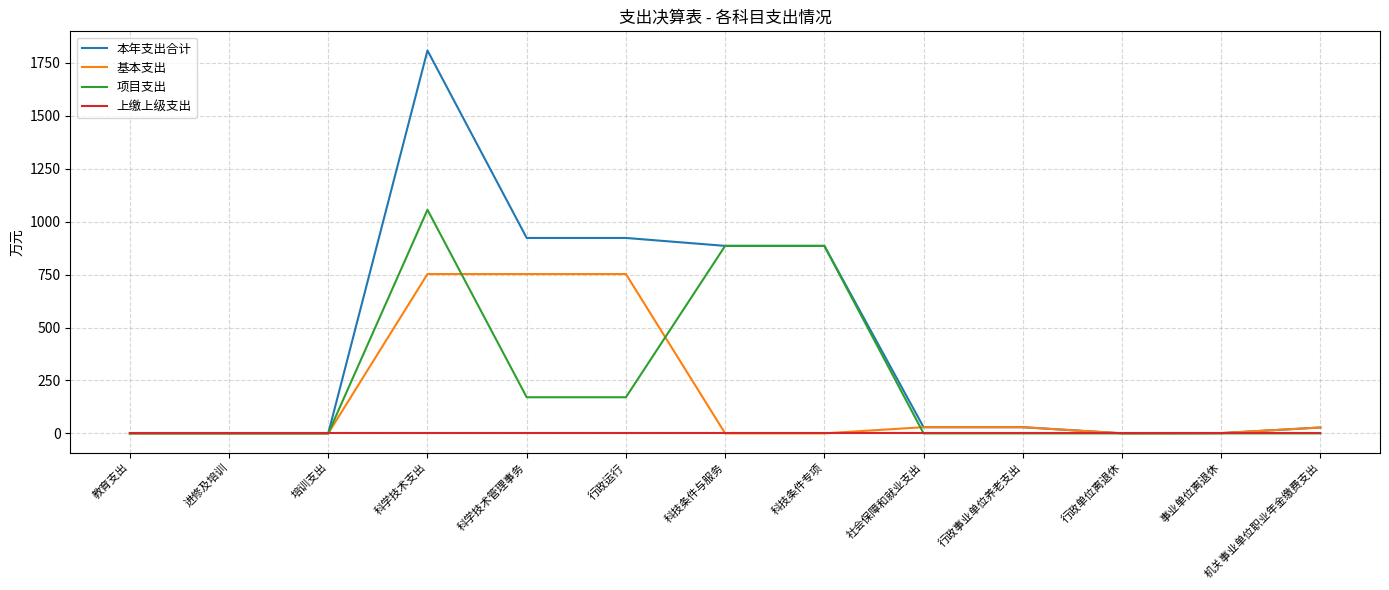

Rank the series by their maximum value, from lowest to highest.

上缴上级支出, 基本支出, 项目支出, 本年支出合计